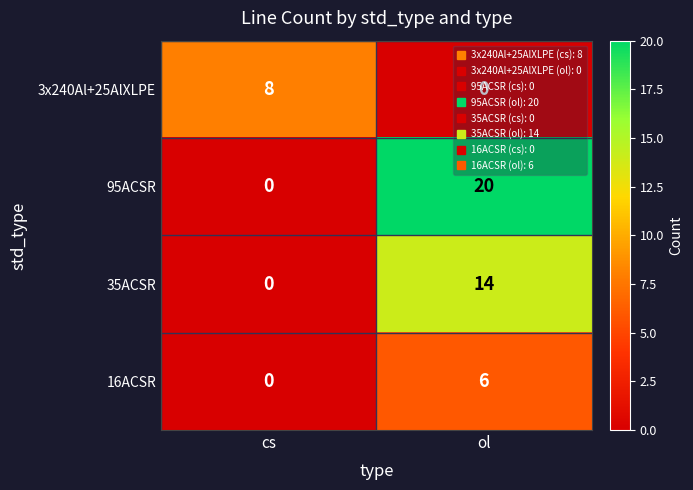

At which category is the sum across all series the highest?

ol